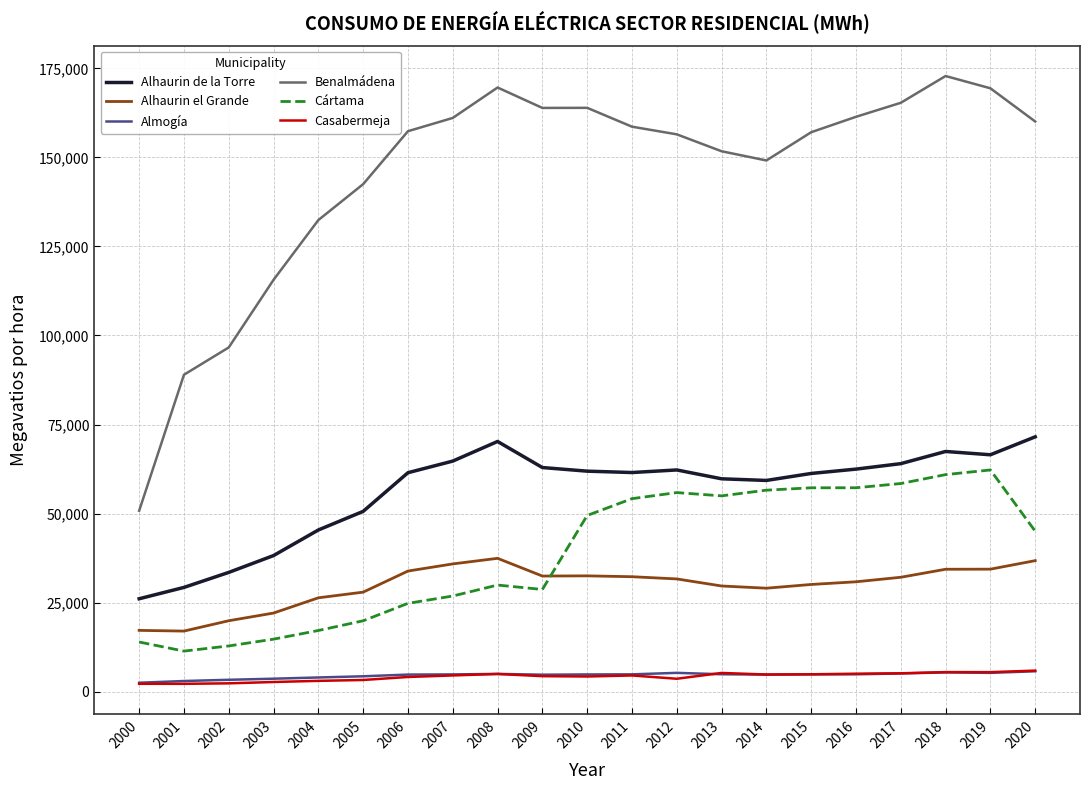

Is it true that Benalmádena equals 158640 at 2011?

True